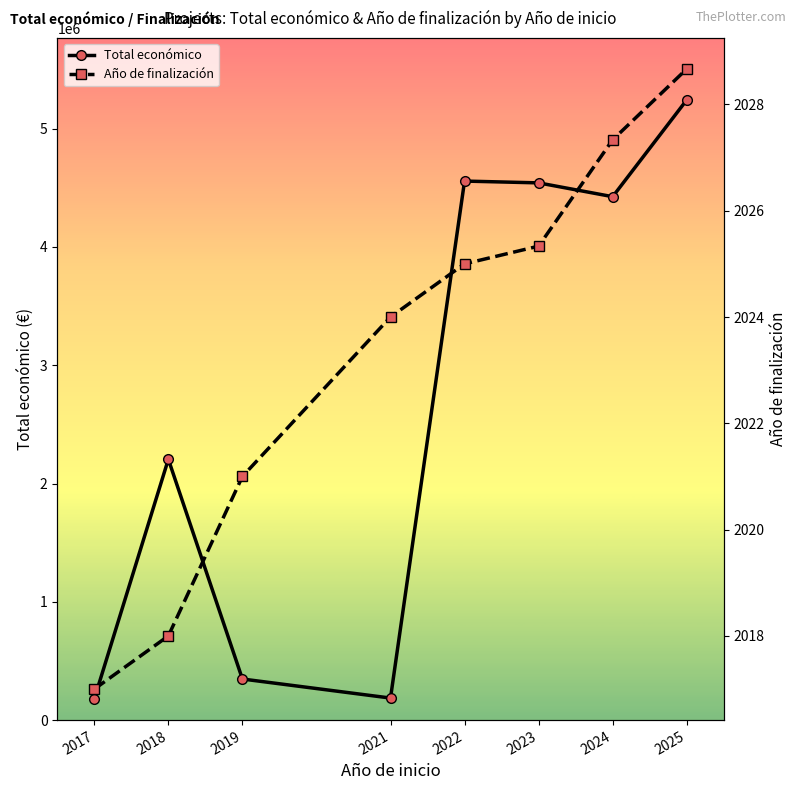

True or false: Total económico and Año de finalización intersect in this chart.

False